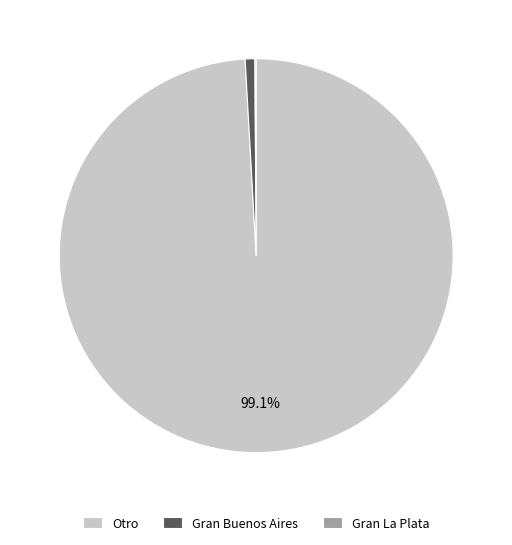

How much of the chart is everything except Otro?

0.9%